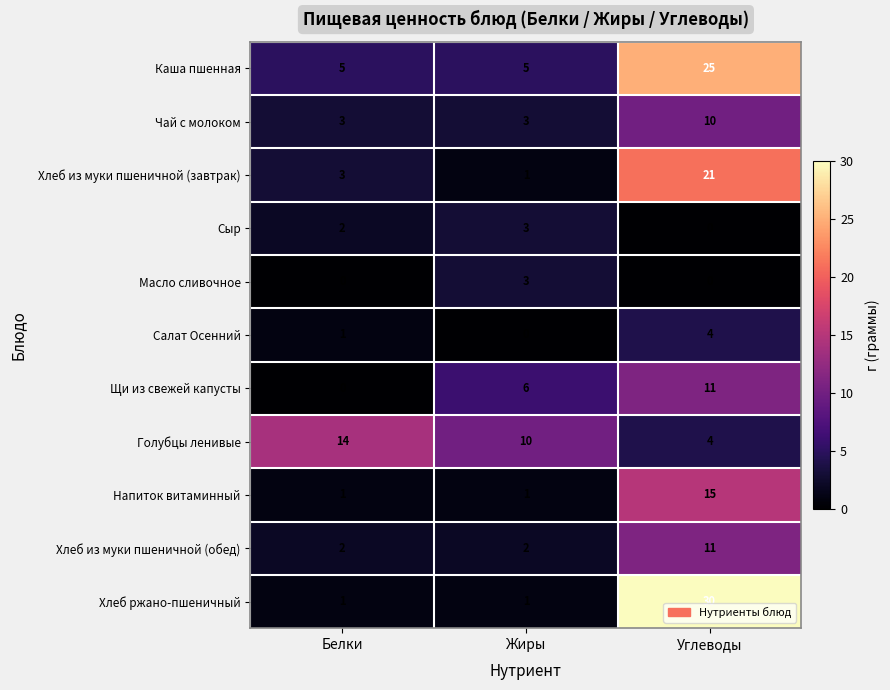

What is the maximum value shown in the chart?

30